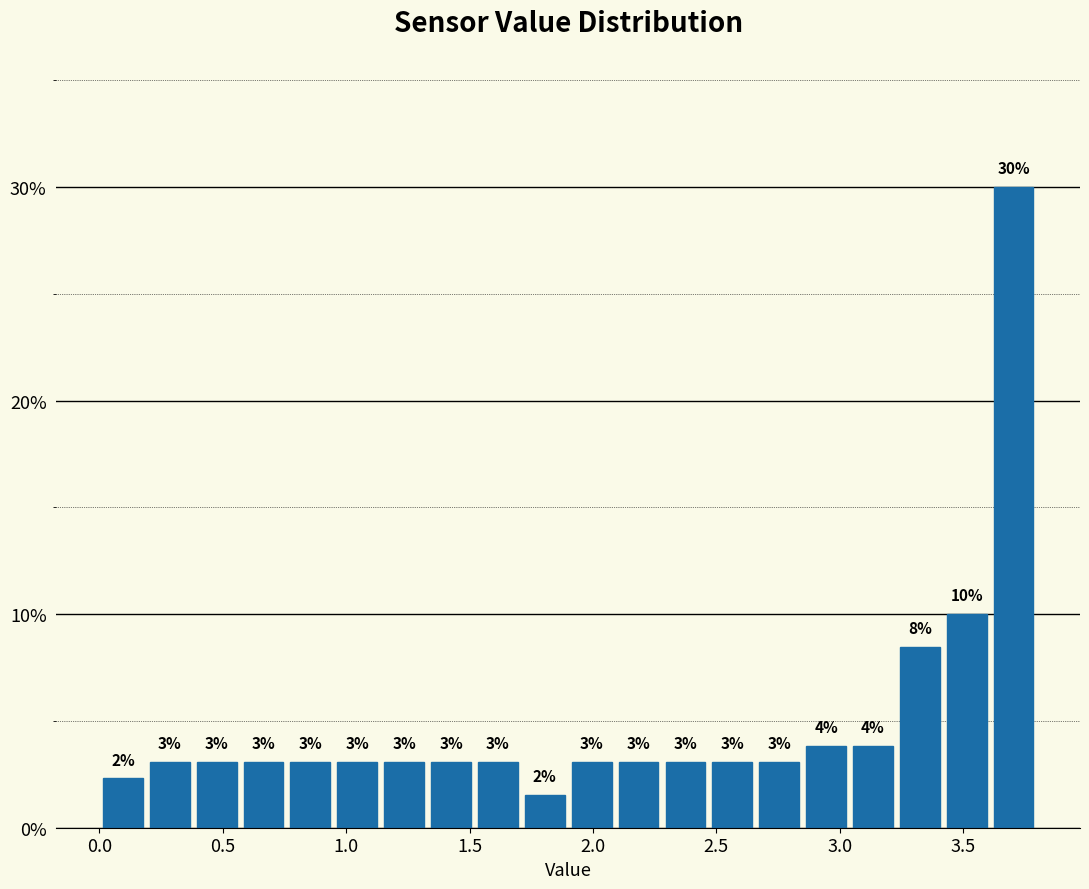

Read against the x-axis, roughly where is the centre of the tallest bar?

3.70